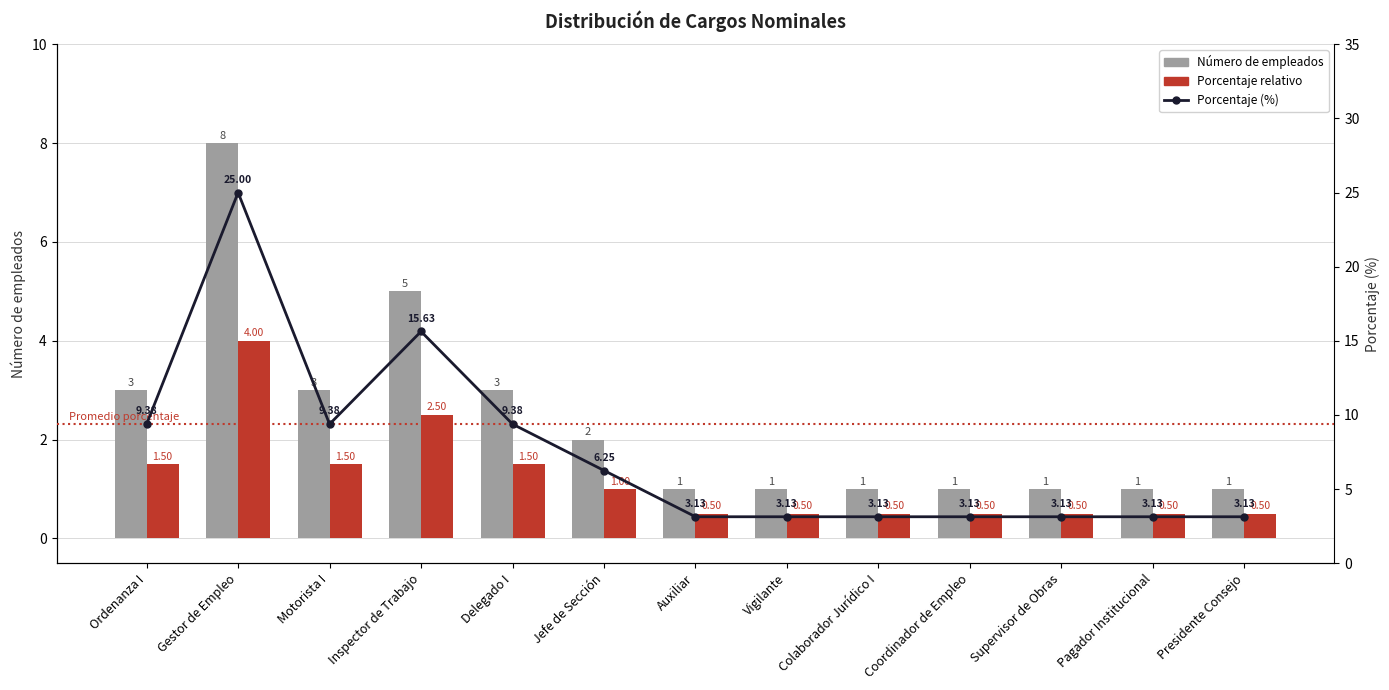

Which series has the widest spread of values?

Porcentaje (%)